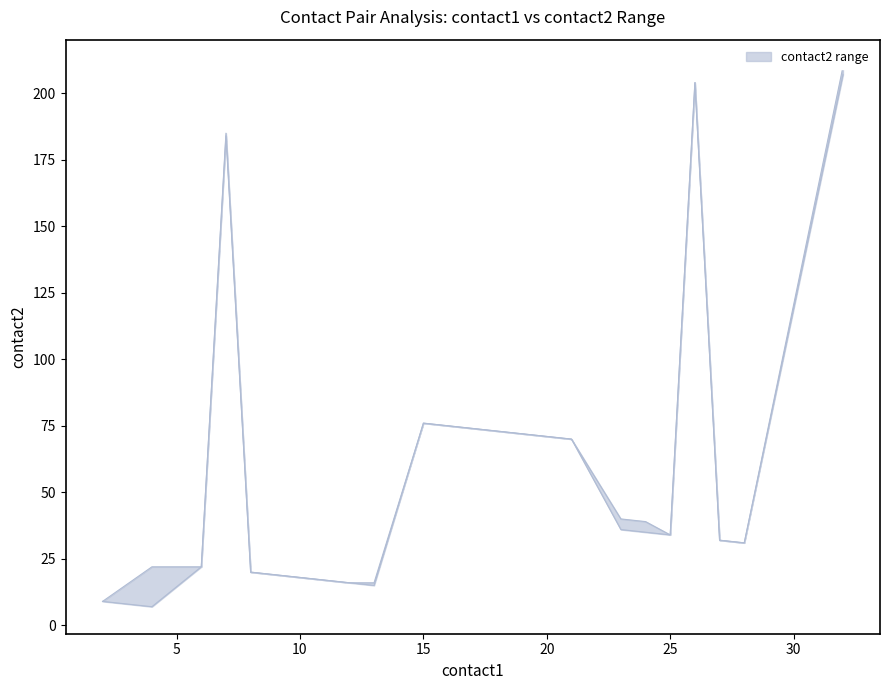

Which series has the largest total across all categories?

contact2_upper